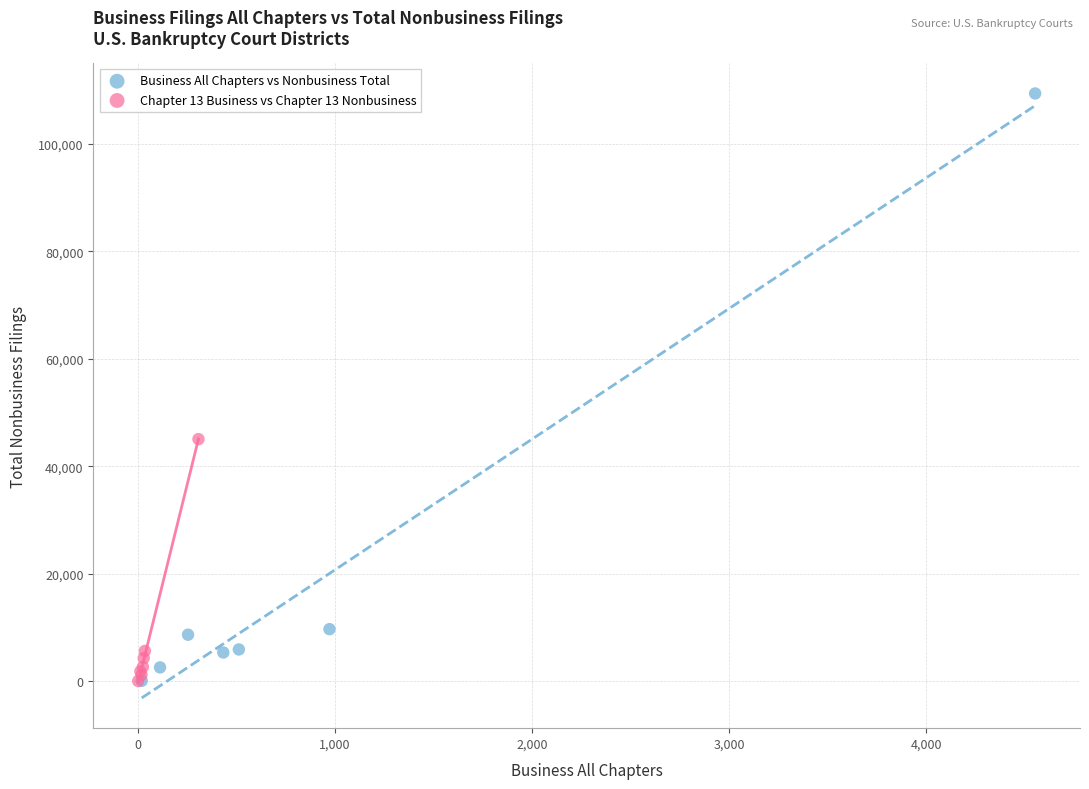

Which series has the widest spread of Y values?

Business All Chapters vs Nonbusiness Total